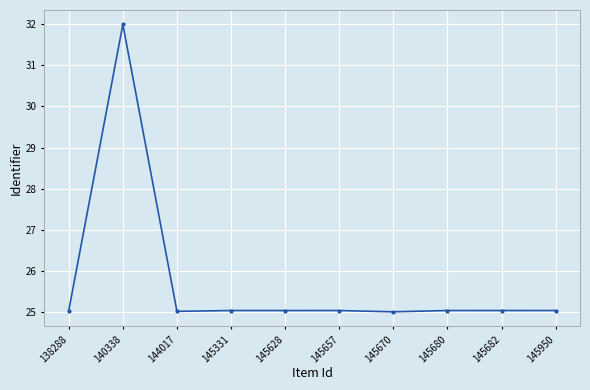

What is the sum of the values at 140338 and 138288?

57.0